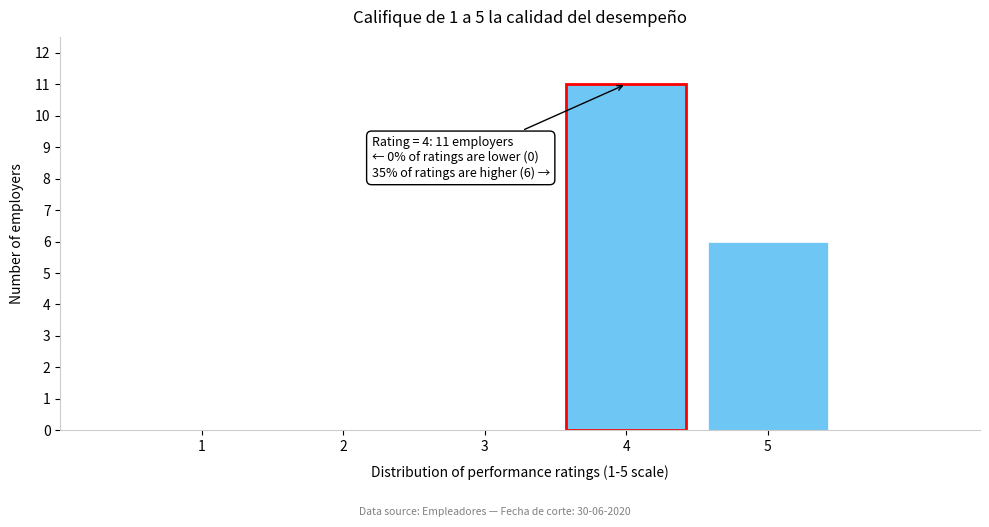

Reading left to right, transcribe all the data shown in this chart.

1=0	2=0	3=0	4=11	5=6